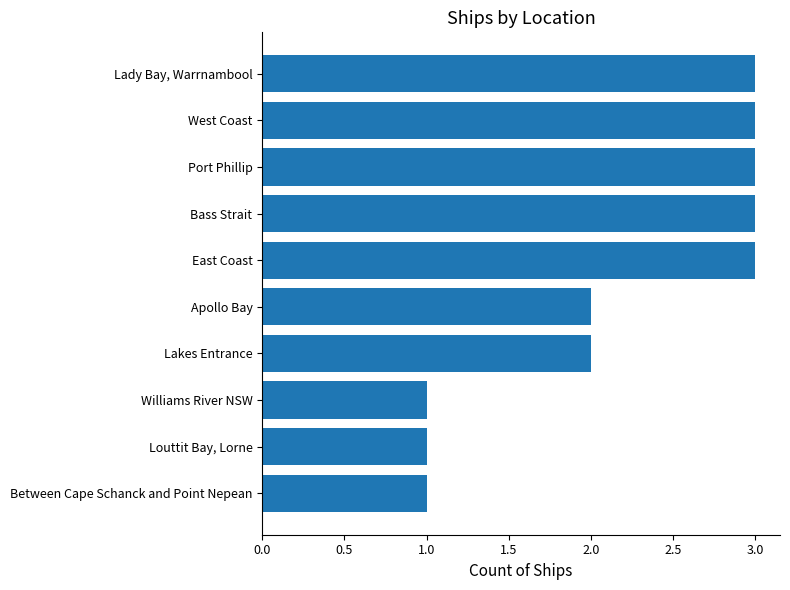

What is the ratio of the value at West Coast to the value at Lakes Entrance?

1.5